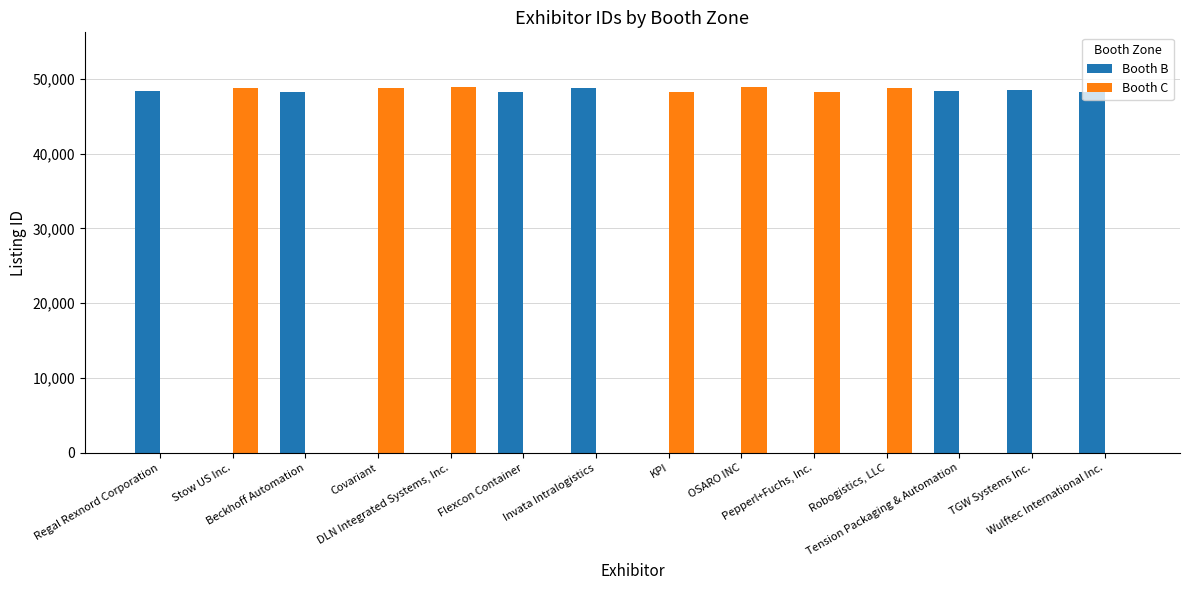

What are all the series names shown in the legend?

Booth B, Booth C